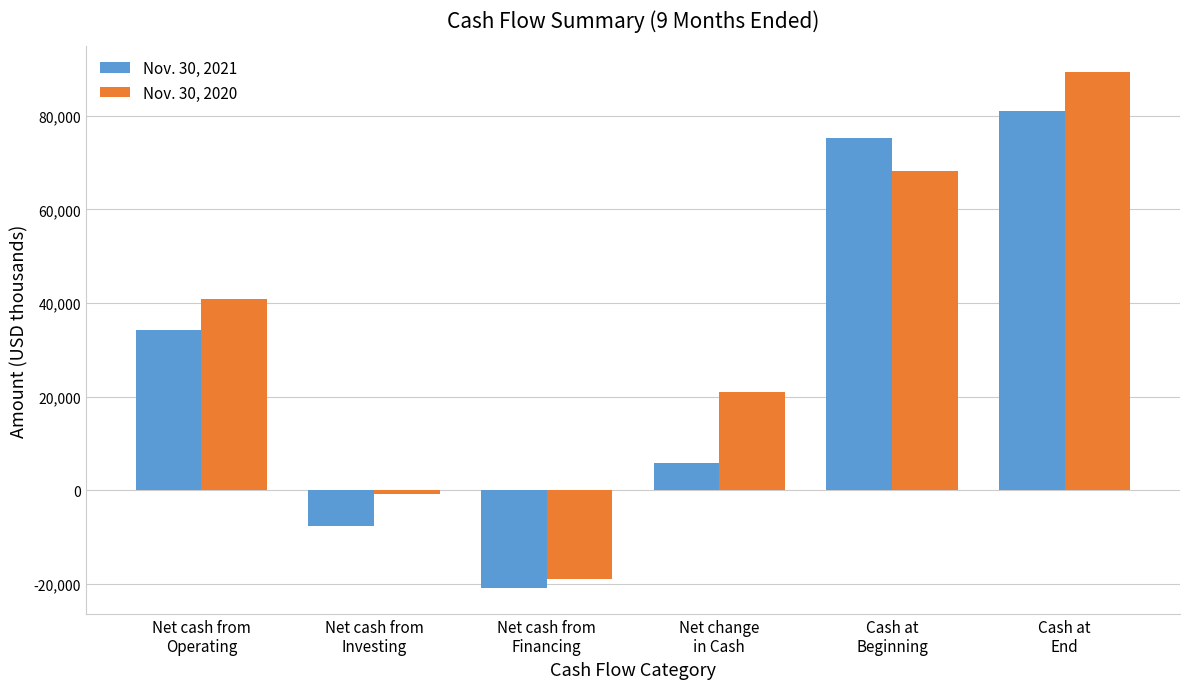

Reading left to right, what are all the values shown in this chart?

Nov. 30, 2021: Net cash from
Operating=34295	Net cash from
Investing=-7658	Net cash from
Financing=-20858	Net change
in Cash=5779	Cash at
Beginning=75190	Cash at
End=80969
Nov. 30, 2020: Net cash from
Operating=40779	Net cash from
Investing=-843	Net cash from
Financing=-18836	Net change
in Cash=21100	Cash at
Beginning=68258	Cash at
End=89358